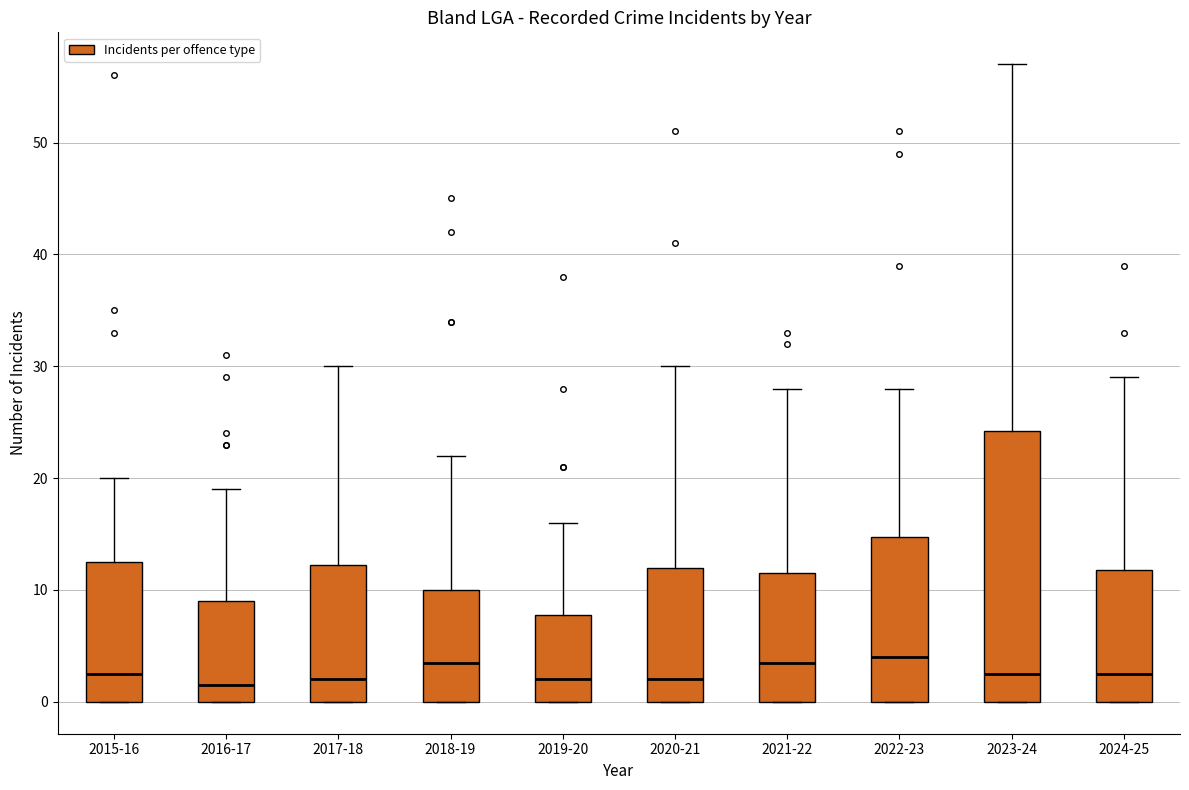

Where does the median line of the box for 2020-21 sit on the y-axis? The values are not printed on the chart, so give them approximately, as read against the axis.

2